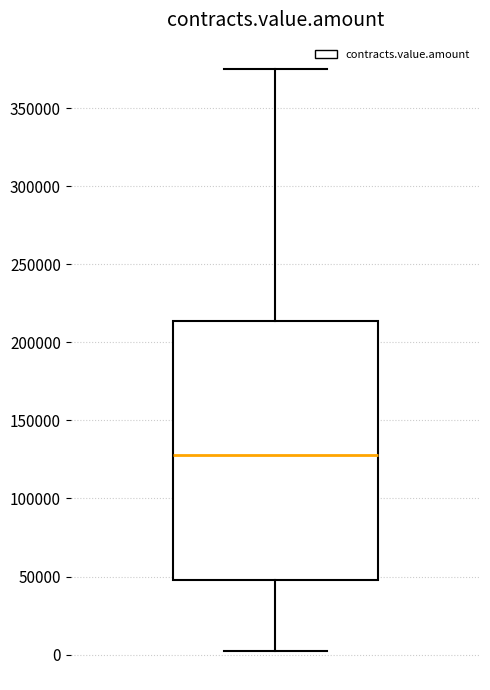

Where is the upper edge of the box on the y-axis? The values are not printed on the chart, so give them approximately, as read against the axis.

215000